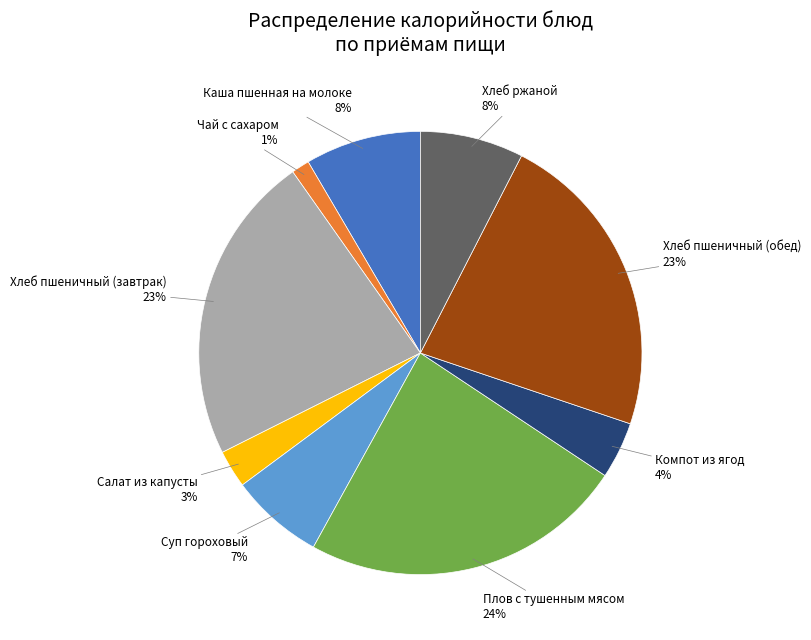

Does any single category account for the majority?

No